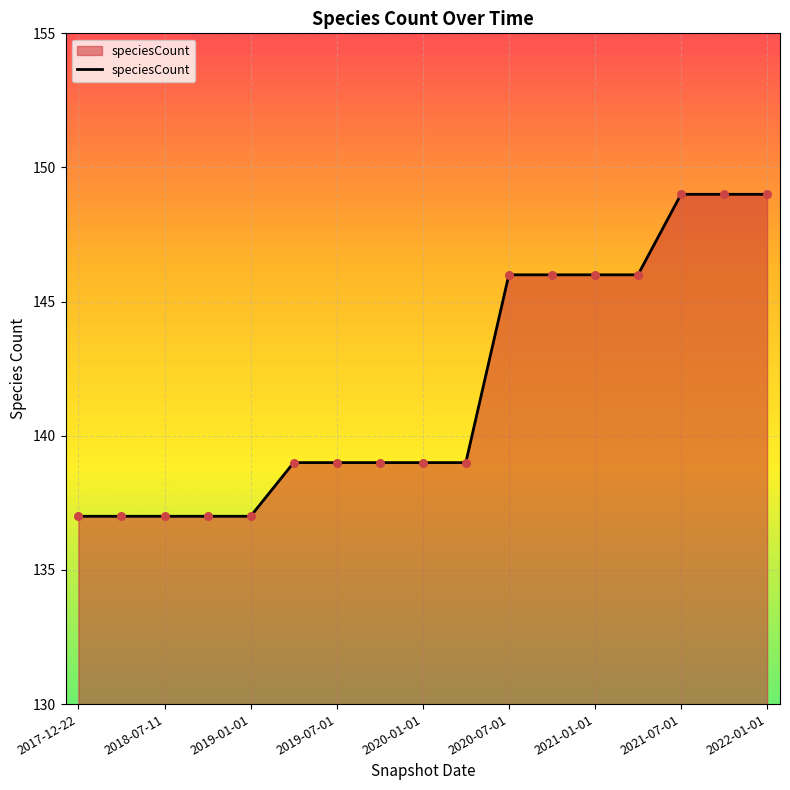

What is the smallest value displayed?

137